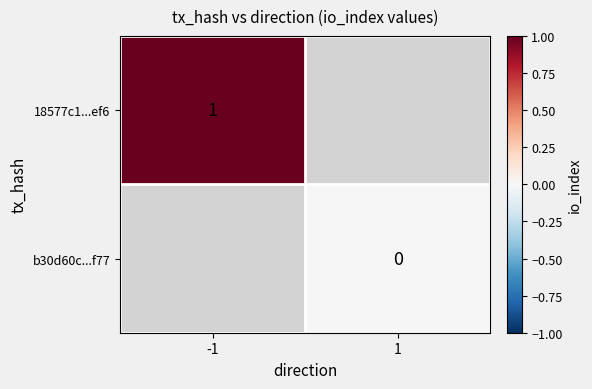

The value of 18577c1...ef6 at -1 is 1. True or false?

True